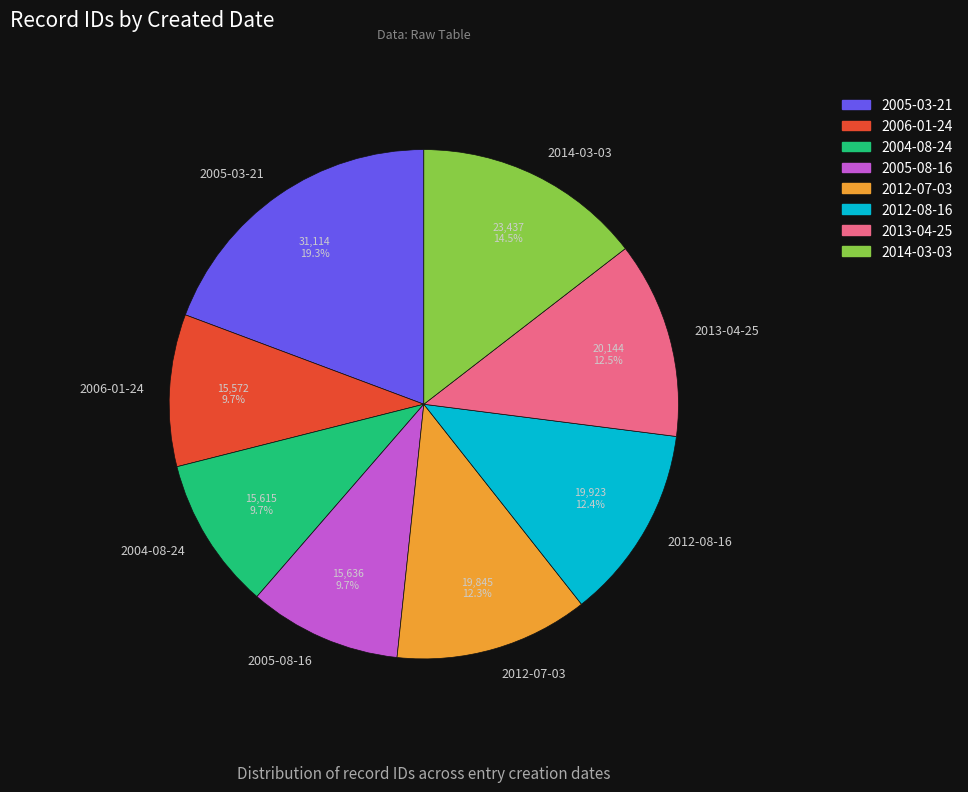

Which has a higher value, 2006-01-24 or 2005-03-21?

2005-03-21